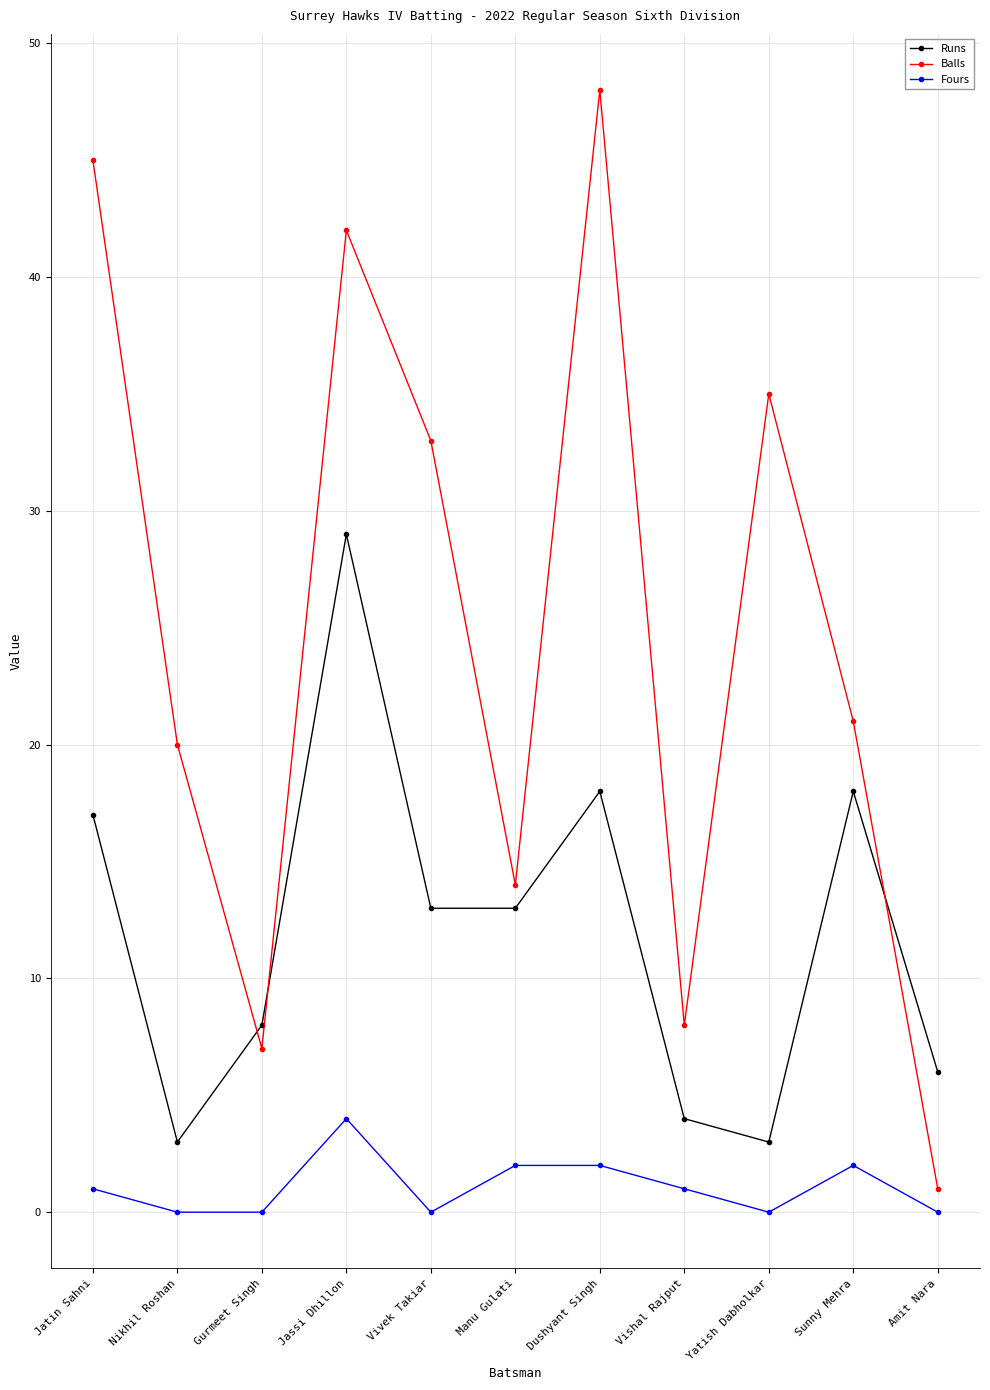

What is the lowest value of the Balls series?

1